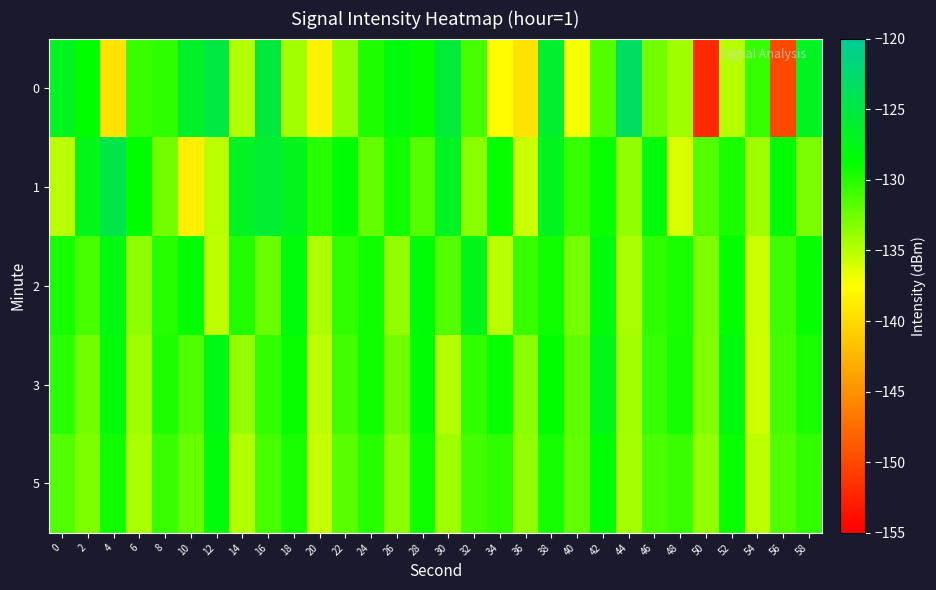

Which has a higher value, 36 or 52?

52